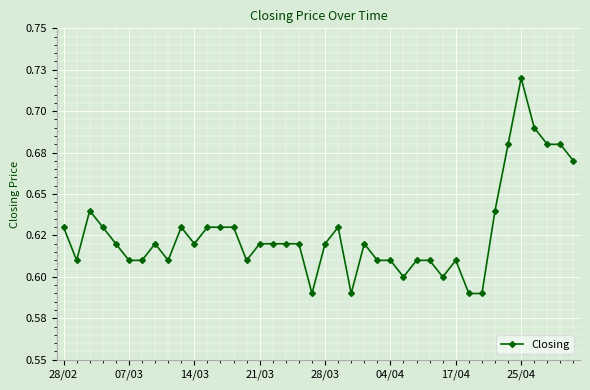

Is this an area chart (filled region under the line)?

No